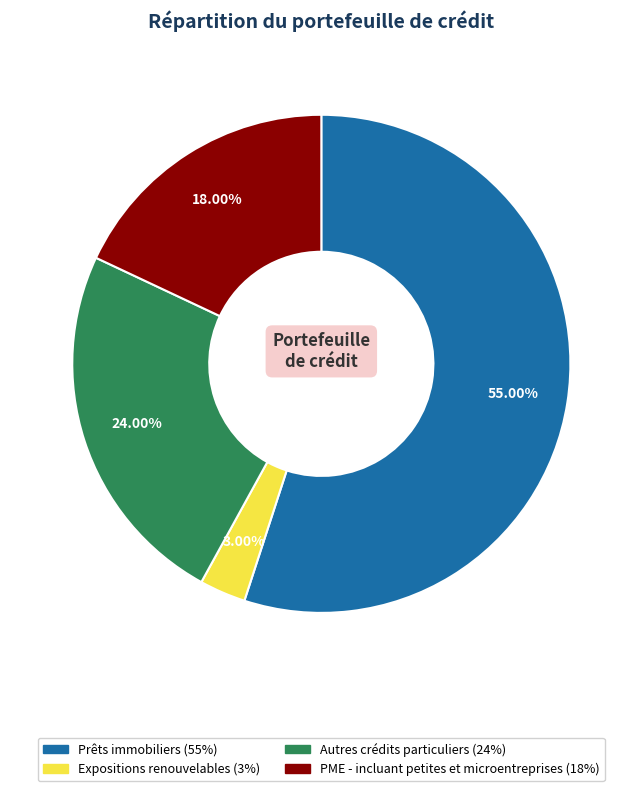

Between PME - incluant petites et microentreprises and Prêts immobiliers, which is larger?

Prêts immobiliers